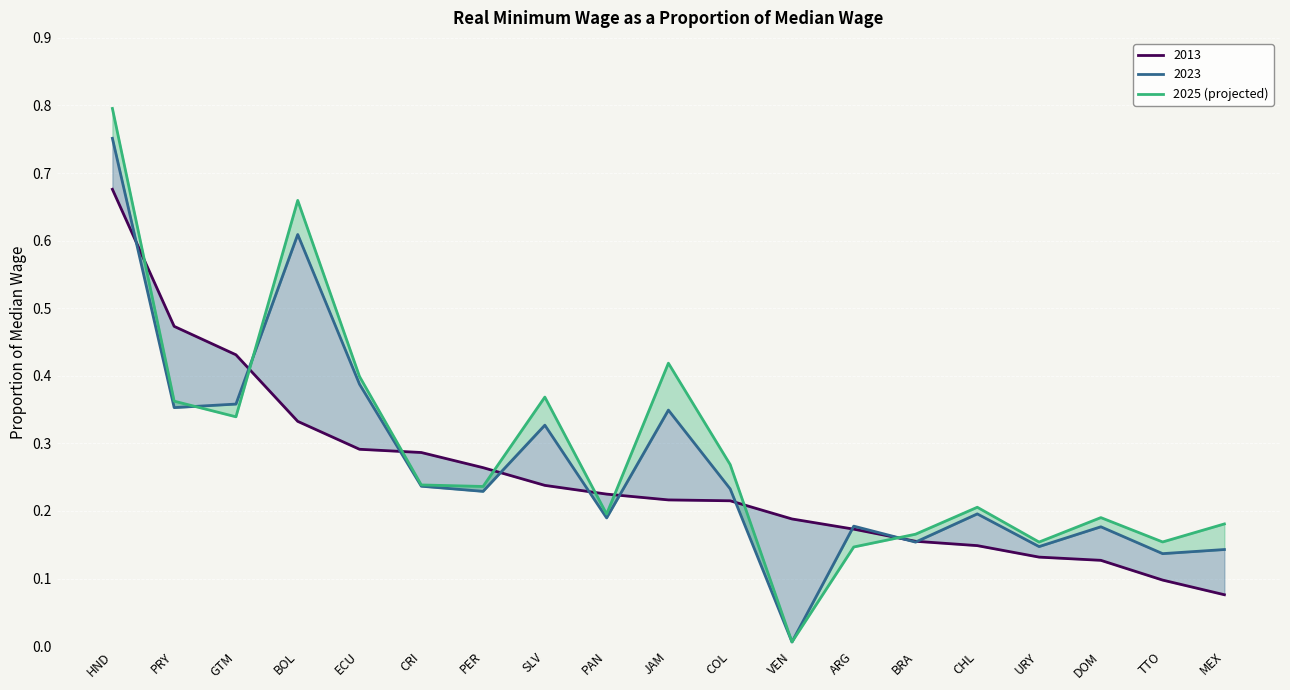

What is the greatest value displayed?

0.8